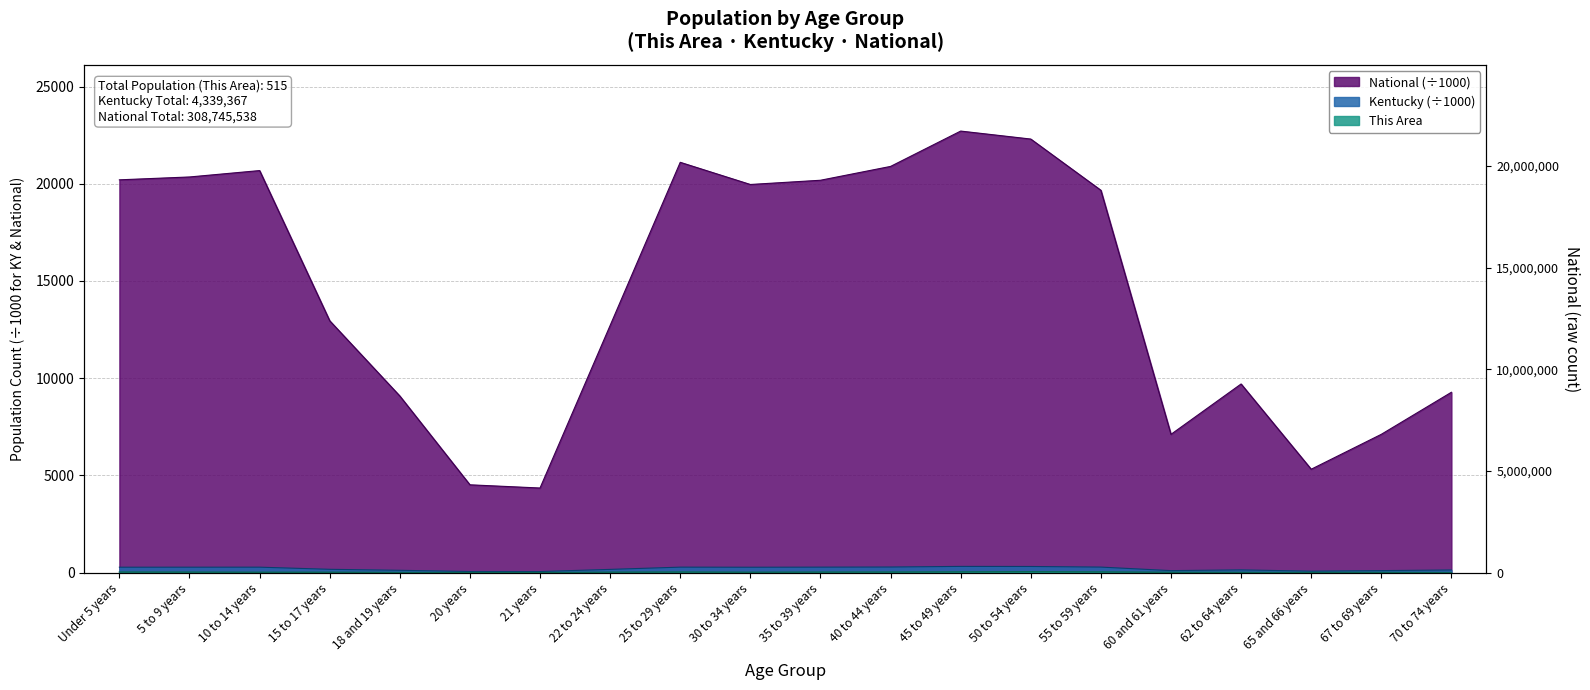

Rank the series at 55 to 59 years from highest to lowest value.

National, Kentucky, This Area